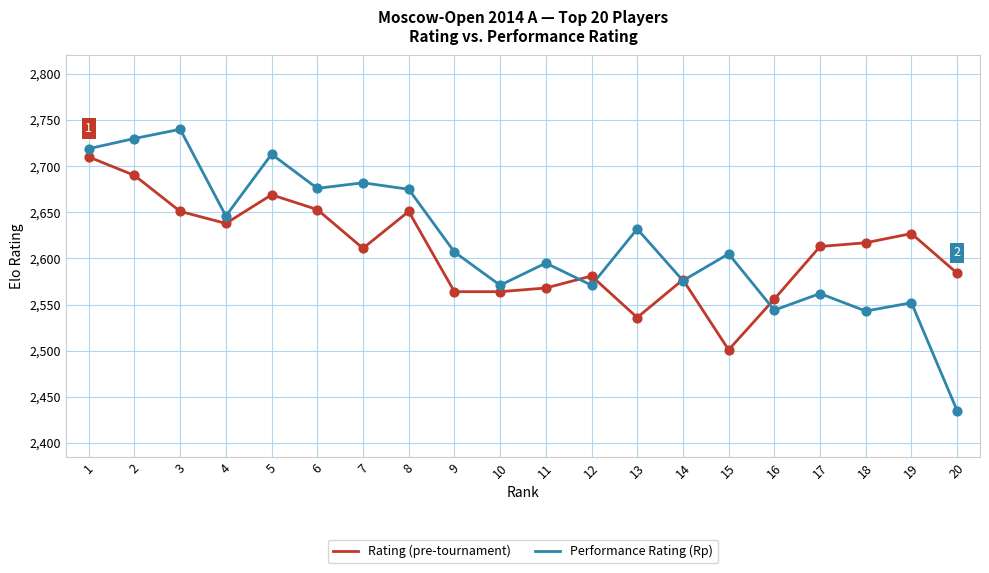

What is the spread (max minus min) of values at 17?

51